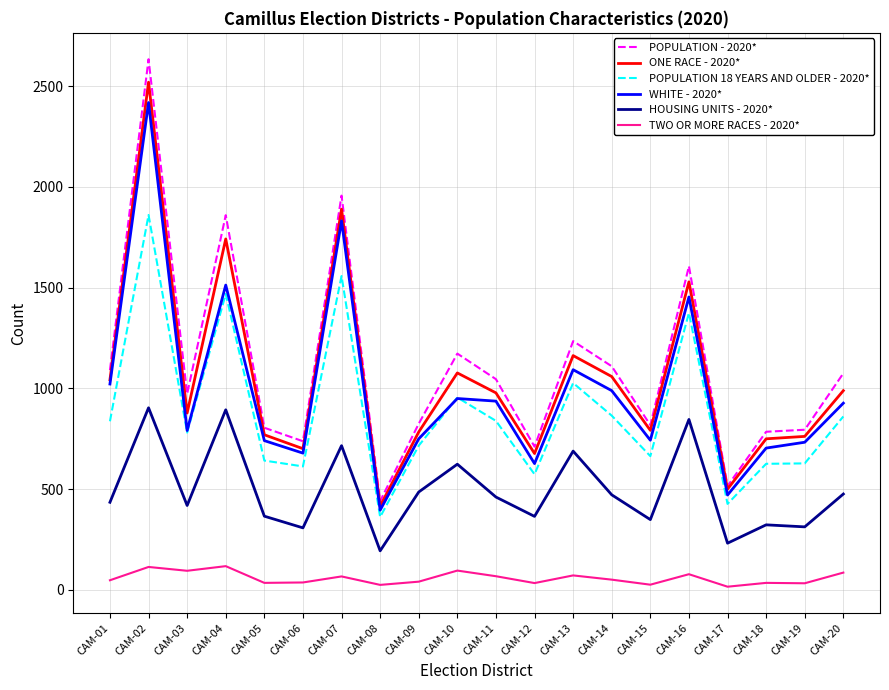

True or false: ONE RACE - 2020* and HOUSING UNITS - 2020* cross at least once.

False